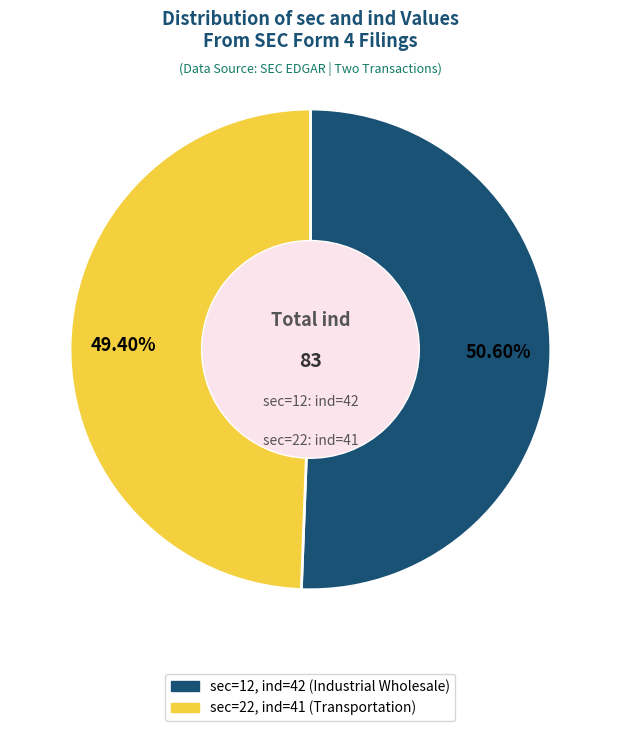

Approximately how many times larger is the value at sec=22, ind=41 (Transportation) compared to sec=12, ind=42 (Industrial Wholesale)?

1.0